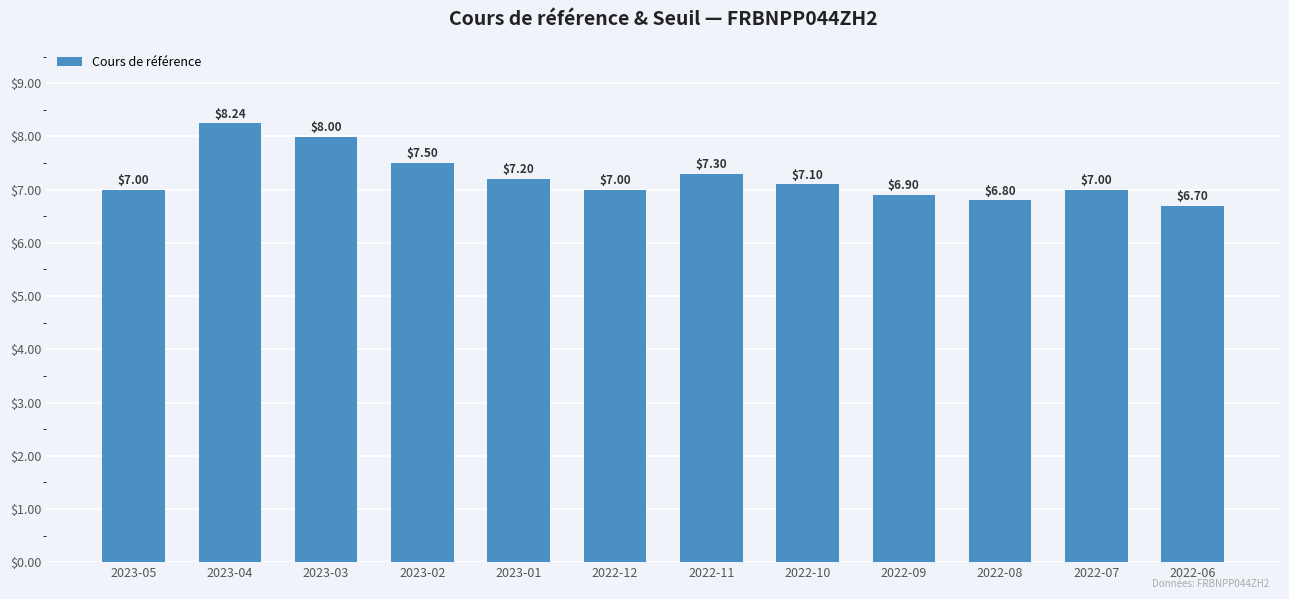

What is the change in value from 2023-05 to 2023-04?

+1.2